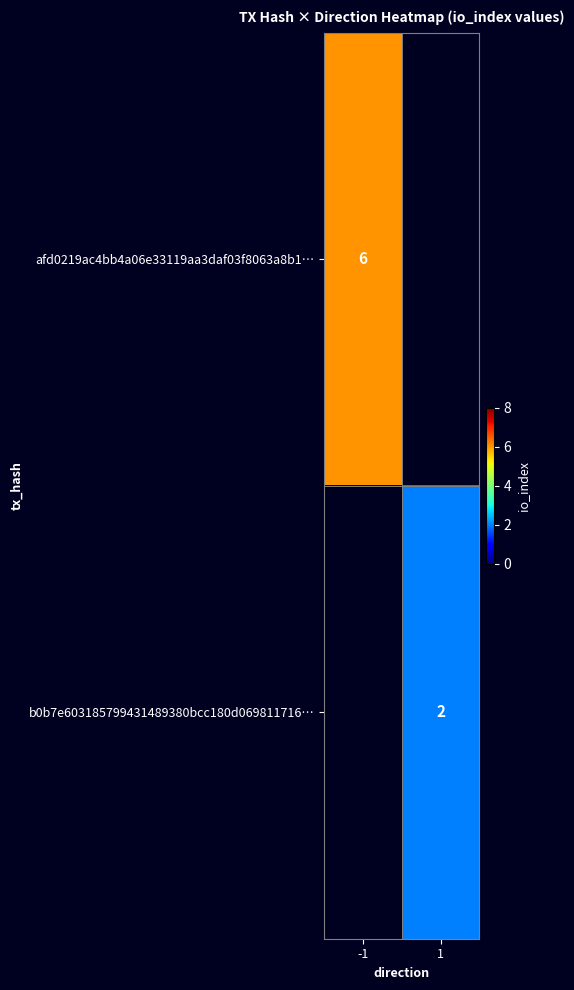

How many series are shown in this chart?

2